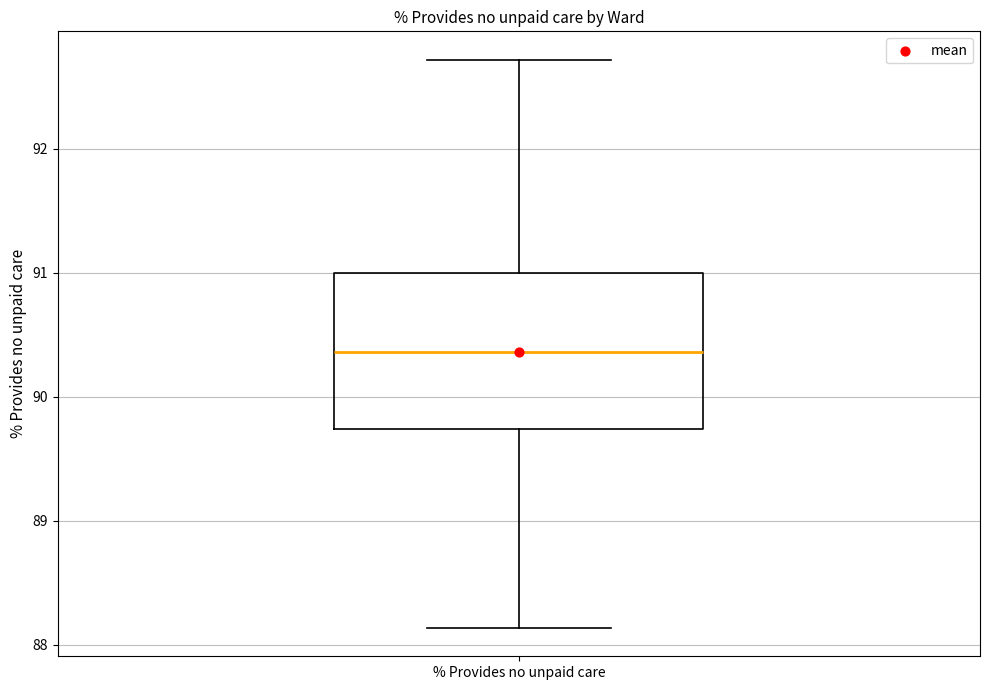

Where is the lower edge of the box for % Provides no unpaid care on the y-axis? The values are not printed on the chart, so give them approximately, as read against the axis.

89.7